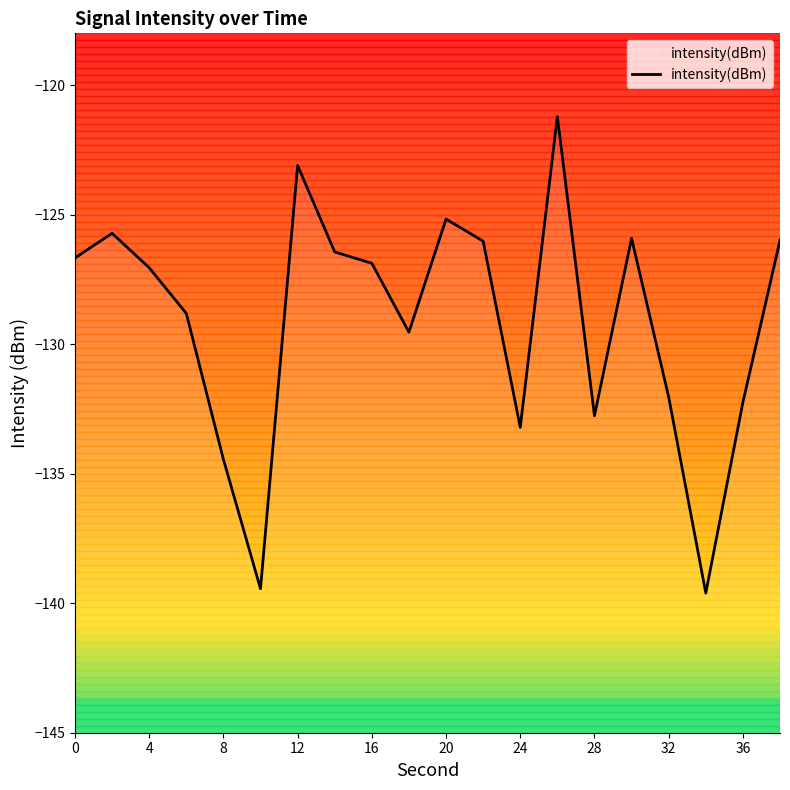

What is the difference between the maximum and minimum values?

18.4